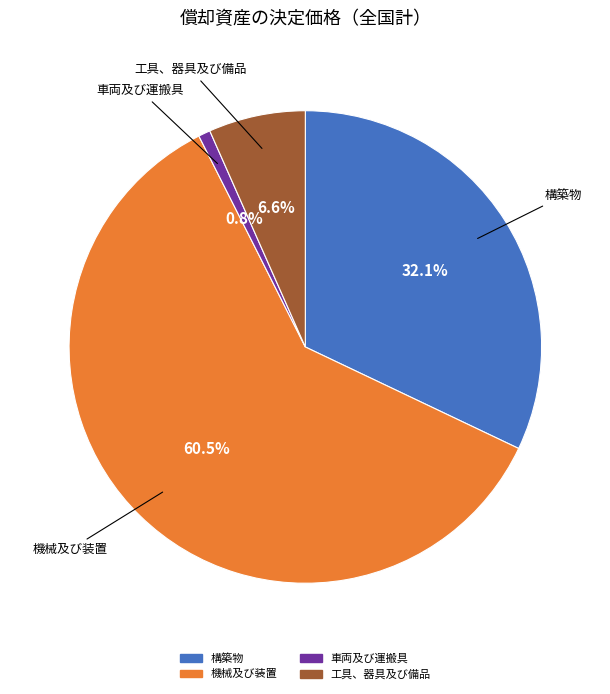

To the nearest percent, what portion does 工具、器具及び備品 represent?

7%